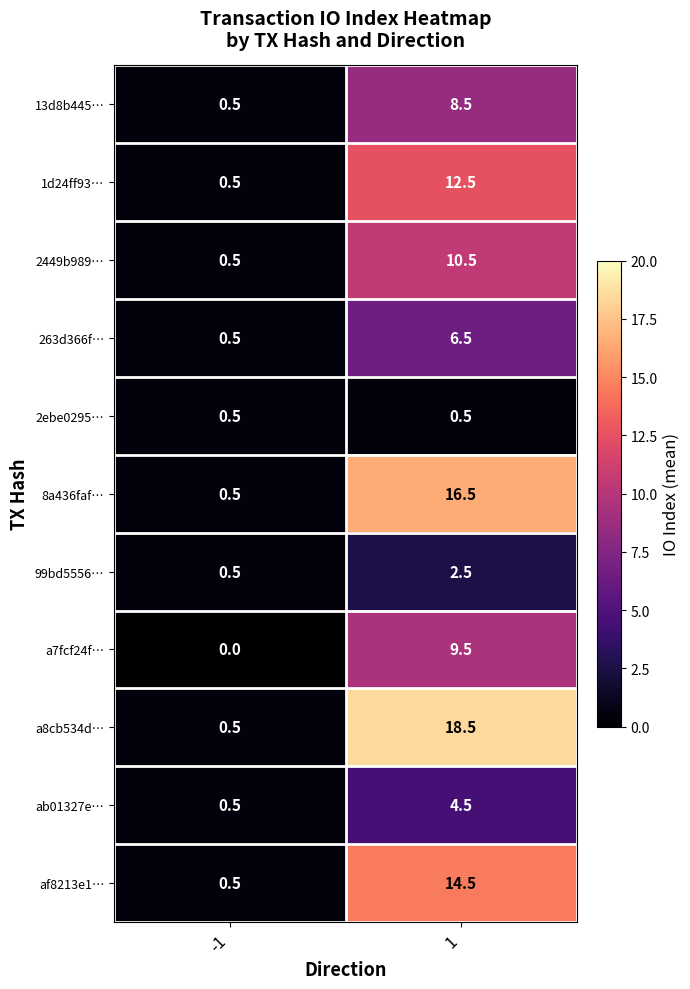

Reading right to left, what are all the values shown in this chart?

13d8b445…: 8.5	0.5
1d24ff93…: 12.5	0.5
2449b989…: 10.5	0.5
263d366f…: 6.5	0.5
2ebe0295…: 0.5	0.5
8a436faf…: 16.5	0.5
99bd5556…: 2.5	0.5
a7fcf24f…: 9.5	0.0
a8cb534d…: 18.5	0.5
ab01327e…: 4.5	0.5
af8213e1…: 14.5	0.5